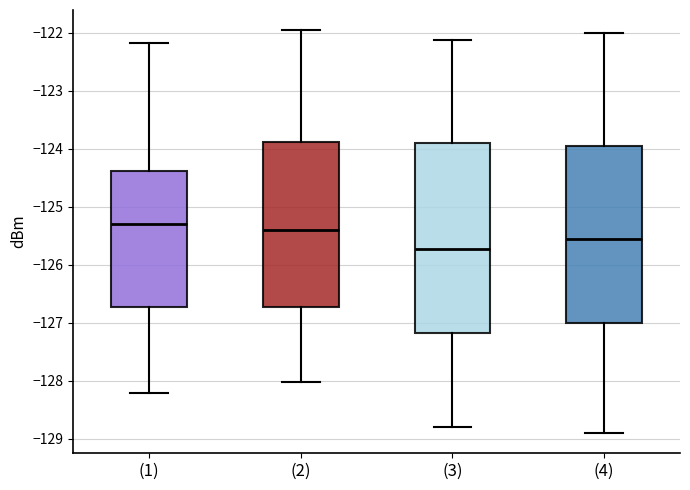

Which box's median line is the highest?

(1)